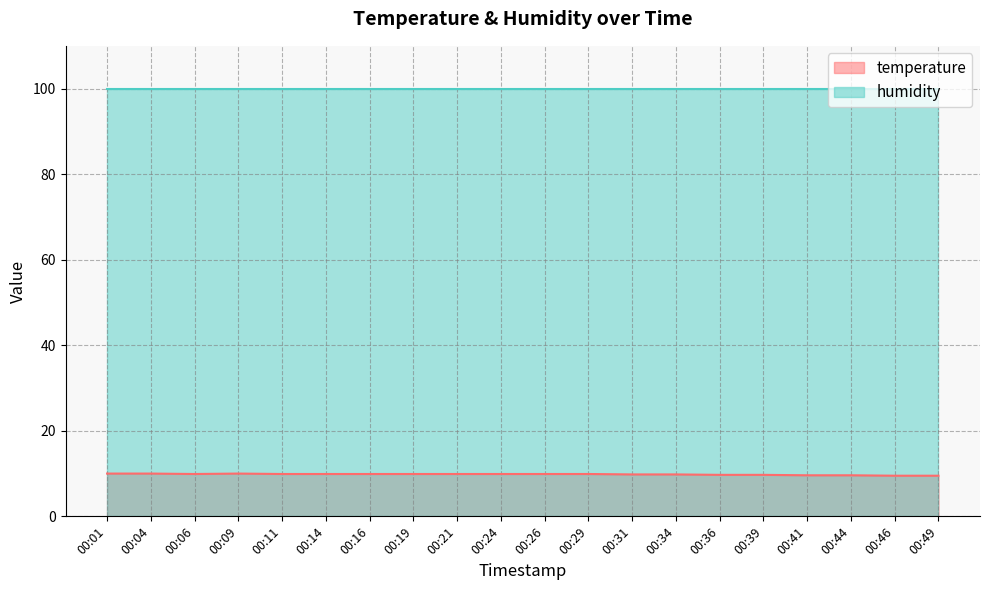

Rank the categories by value from lowest to highest.

00:46, 00:49, 00:41, 00:44, 00:36, 00:39, 00:31, 00:34, 00:06, 00:11, 00:14, 00:16, 00:19, 00:21, 00:24, 00:26, 00:29, 00:01, 00:04, 00:09